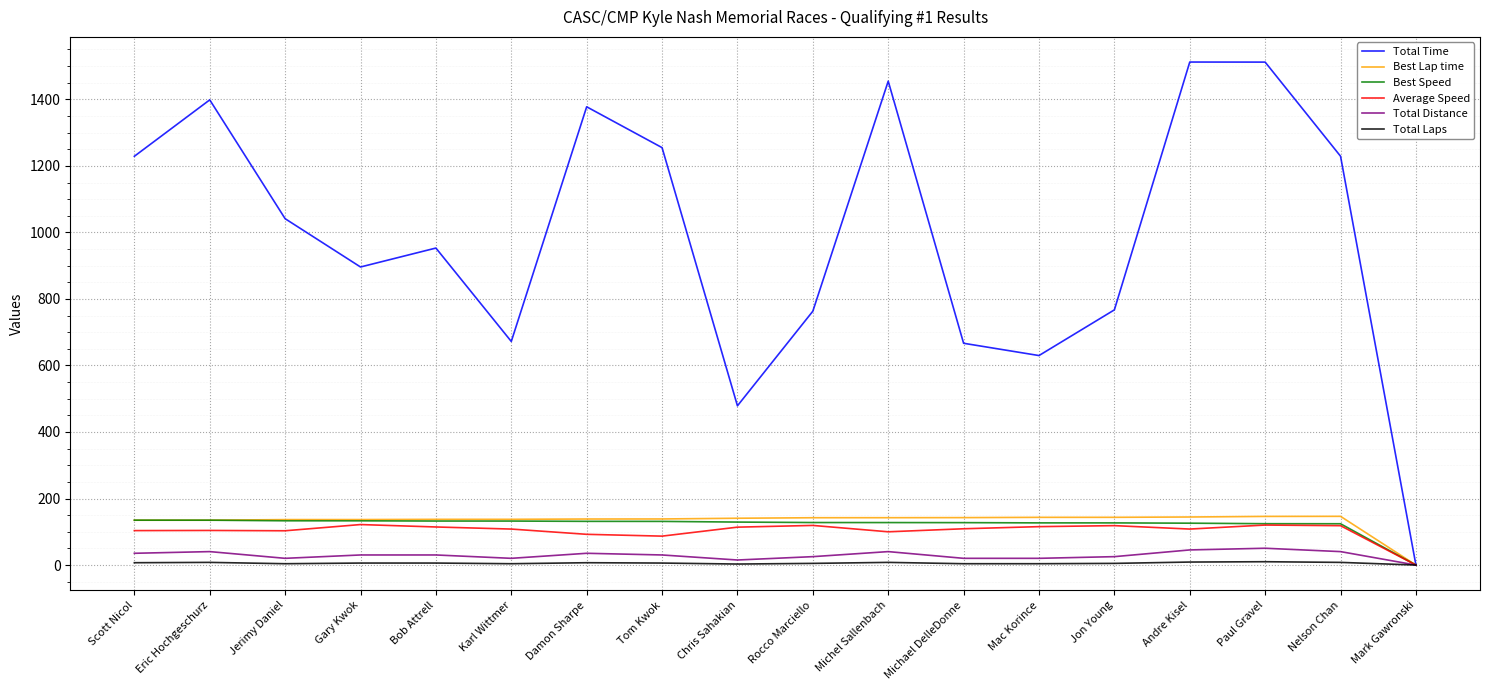

What is the total value across all series at Damon Sharpe?

1782.1